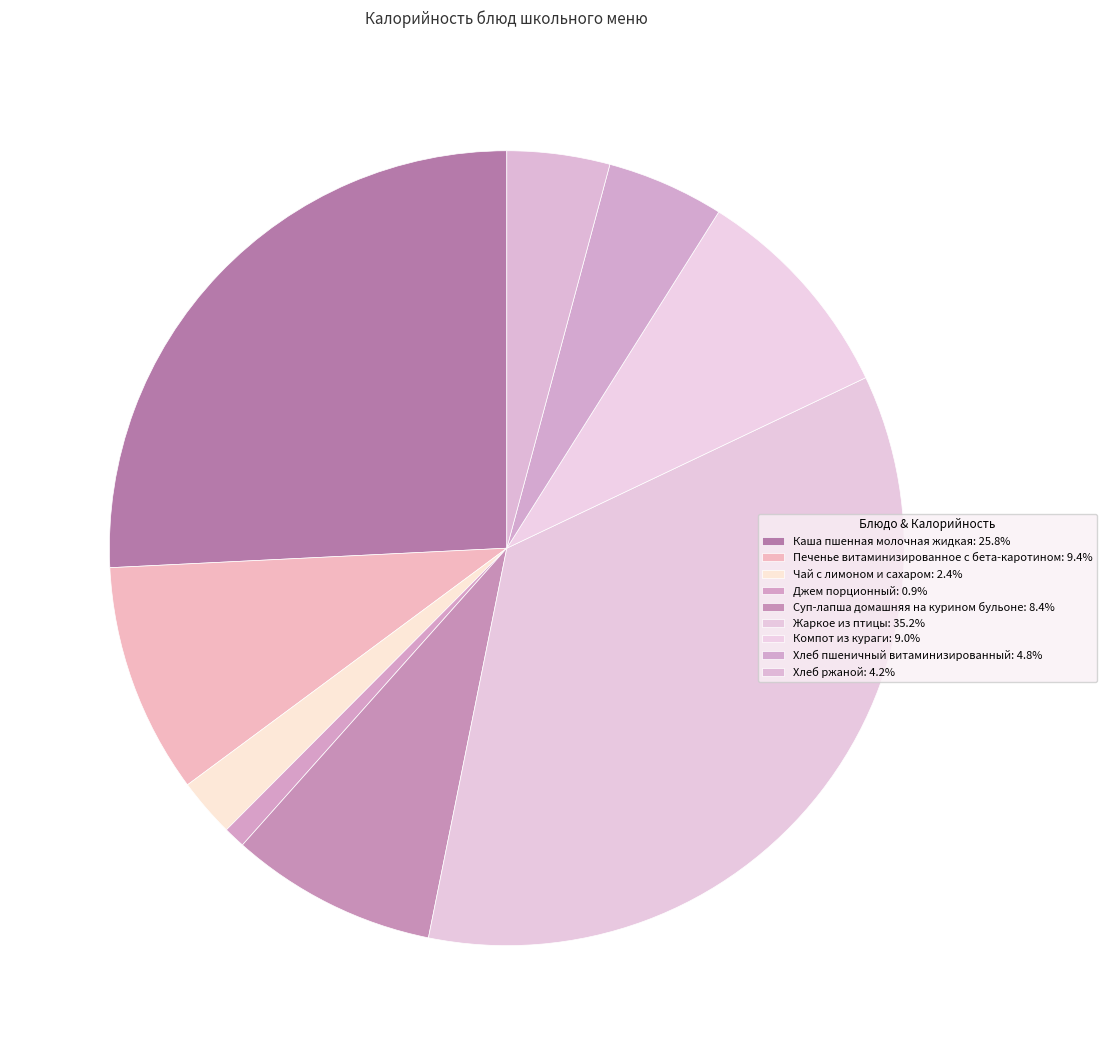

Does any single category account for the majority?

No